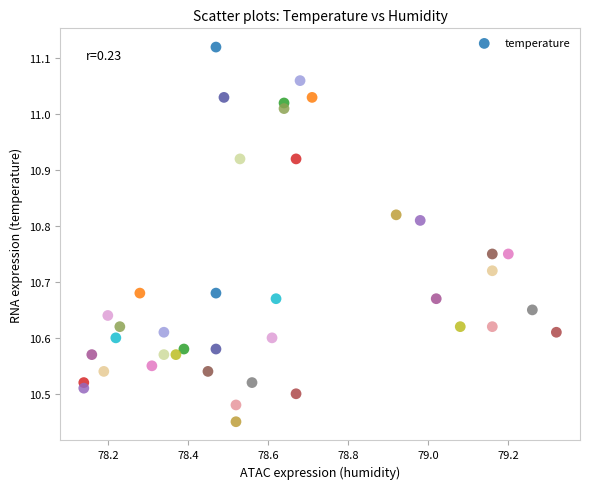

What is the range of Y values (max minus min)?

0.7